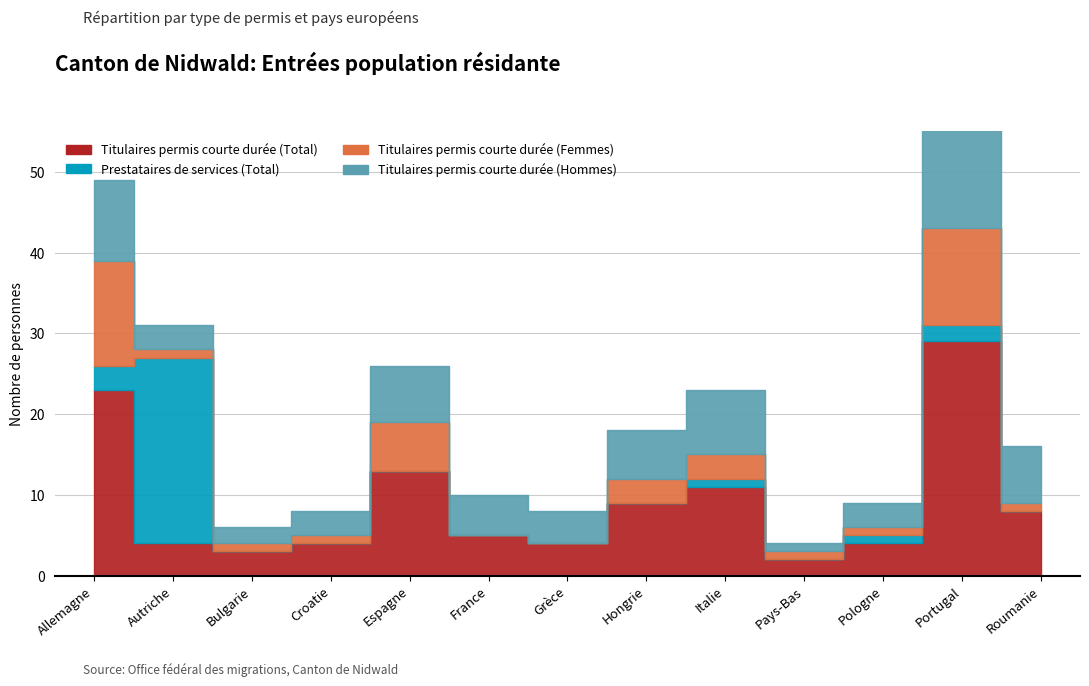

What value does the Titulaires permis courte durée (Total) series have at Autriche?

4